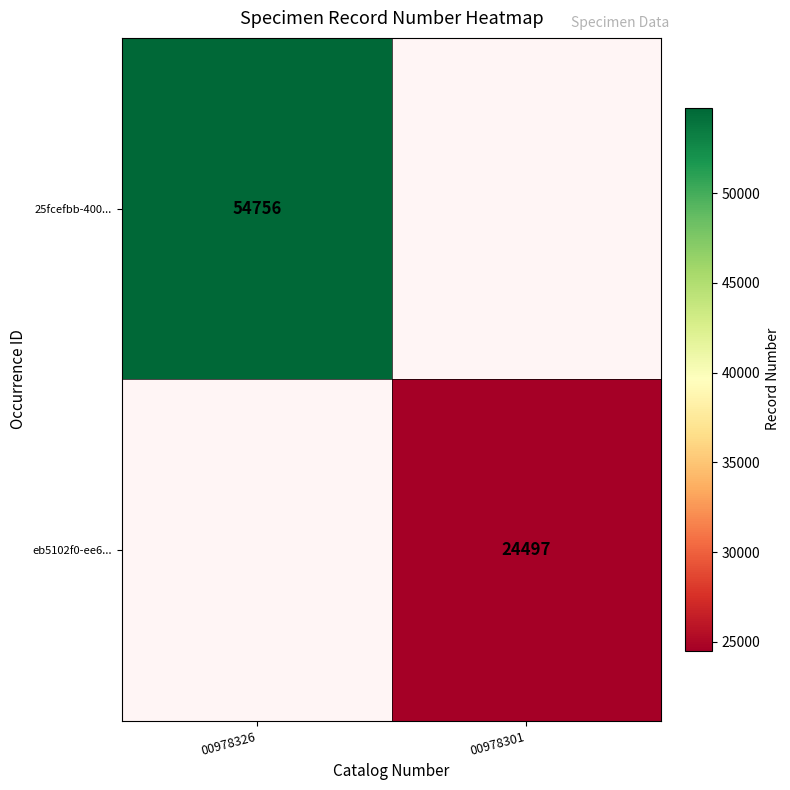

Is the value of eb5102f0-ee6... at 00978301 greater than the value of 25fcefbb-400... at 00978326?

No